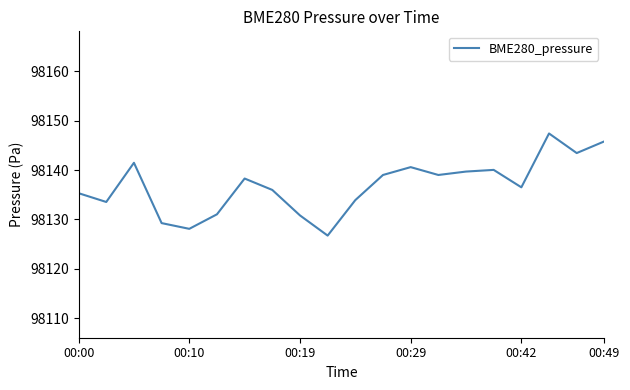

What is the difference between the maximum and minimum values?

20.7